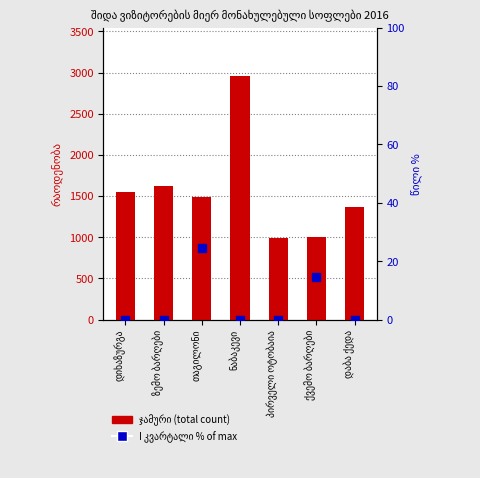

Is the value of I კვარტალი %  at ქვემო ბარღები greater than the value of ჯამური (total) at ქვემო ბარღები?

No